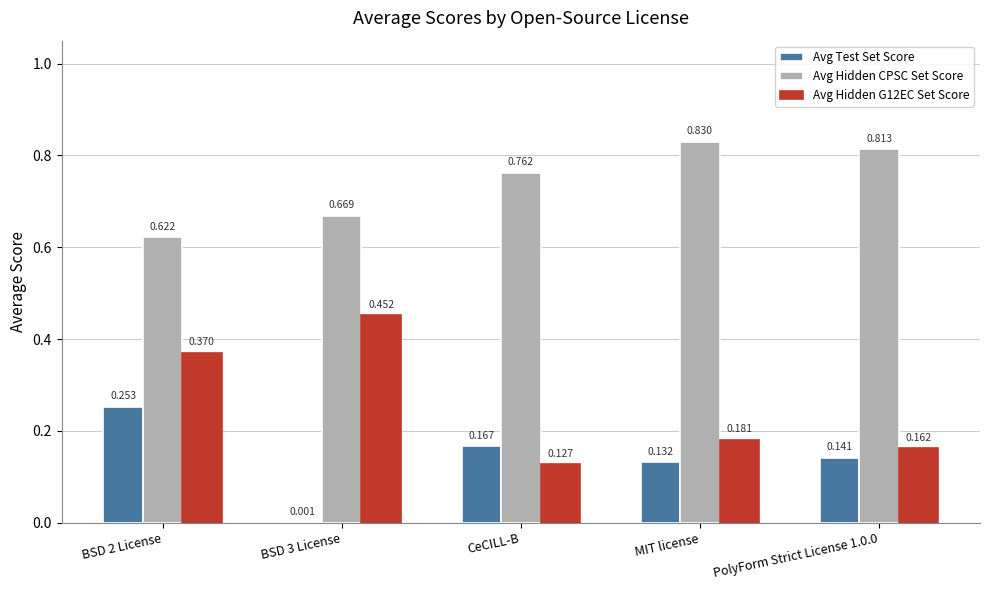

Is the value of Avg Hidden G12EC Set Score at CeCILL-B greater than the value of Avg Hidden CPSC Set Score at BSD 2 License?

No